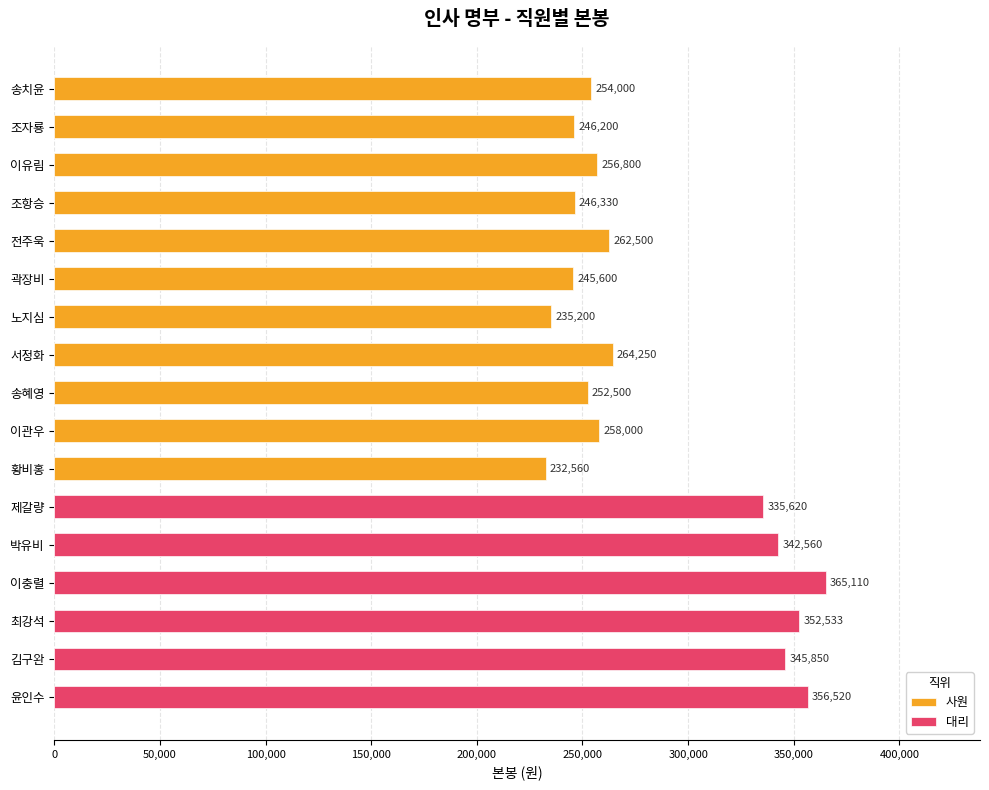

Reading left to right, extract all data points from this chart.

송치윤=254000	조자룡=246200	이유림=256800	조항승=246330	전주욱=262500	곽장비=245600	노지심=235200	서정화=264250	송혜영=252500	이관우=258000	황비홍=232560	제갈량=335620	박유비=342560	이충렬=365110	최강석=352533	김구완=345850	윤인수=356520